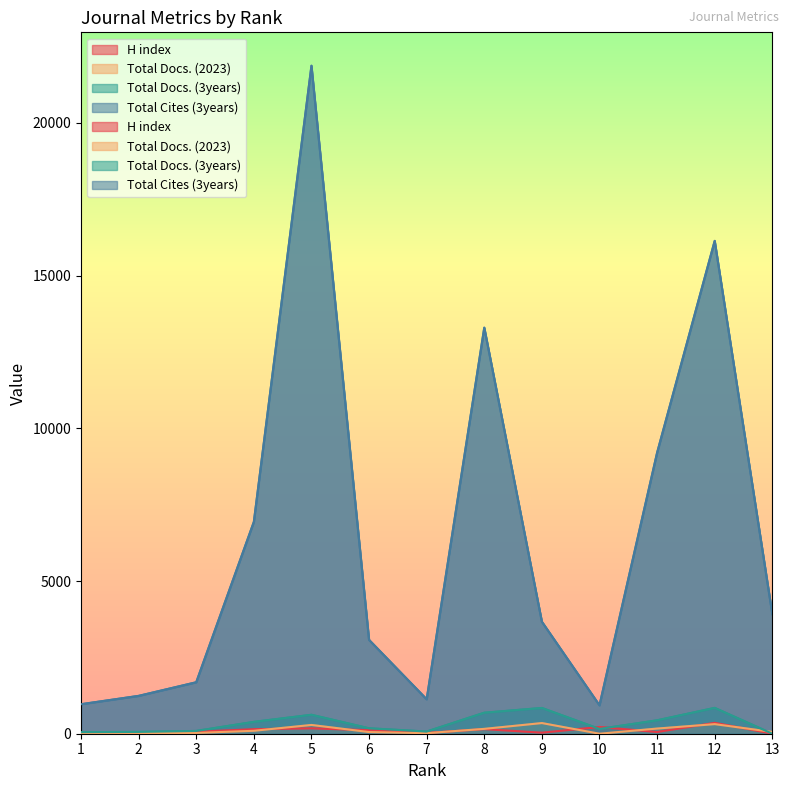

At which category does the chart reach its peak across all series?

5